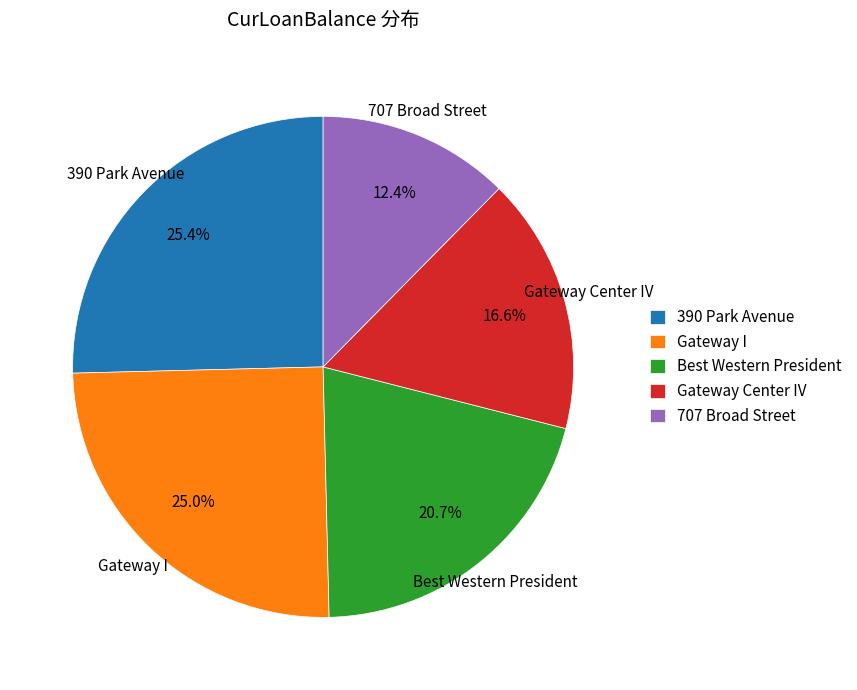

What is the ratio of the value at Gateway I to the value at Best Western President?

1.2